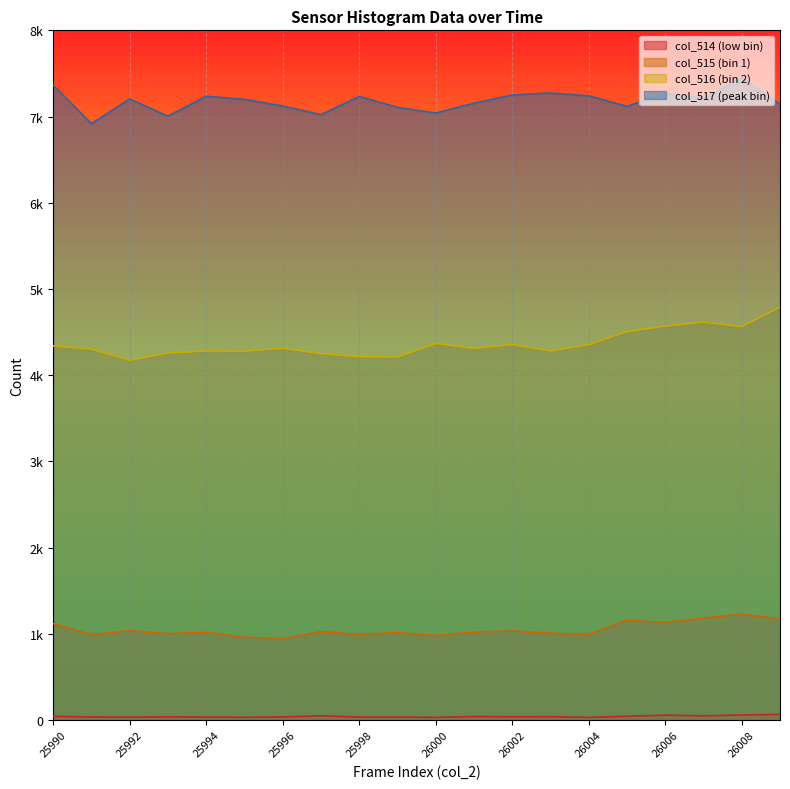

Rank the series at 26005 from lowest to highest value.

col_514, col_515, col_516, col_517